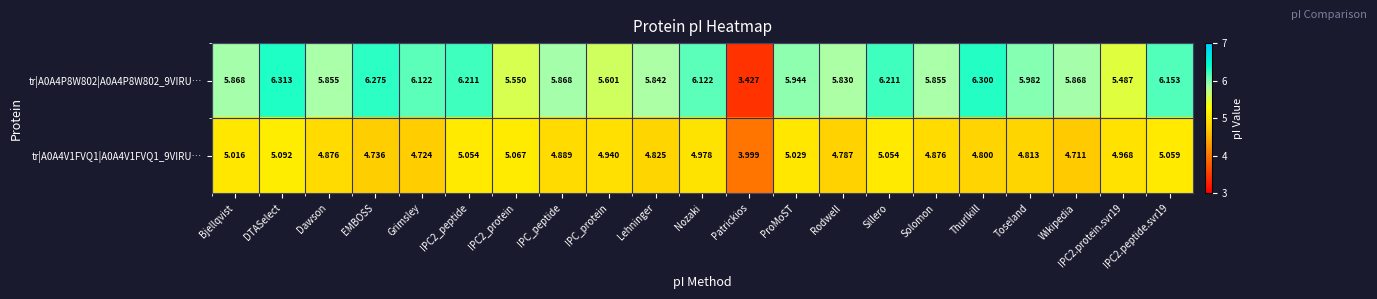

Which series changed the most between EMBOSS and IPC_peptide?

tr|A0A4P8W802|A0A4P8W802_9VIRU…